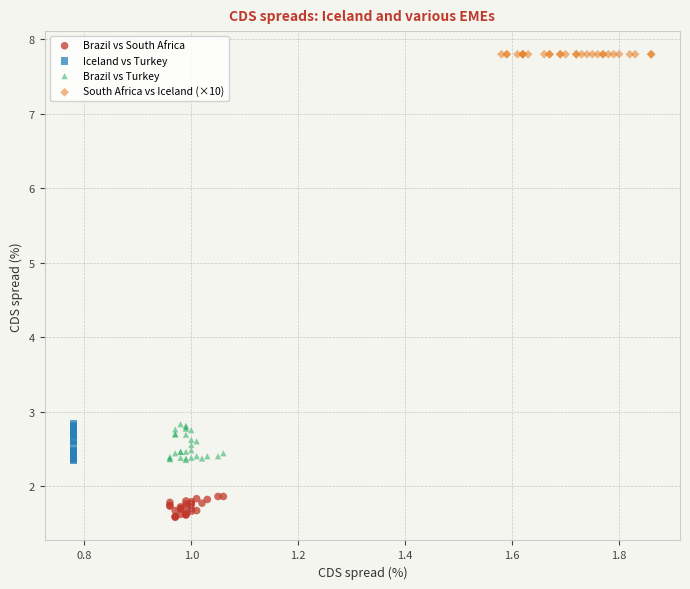

Which series reaches the maximum Y coordinate?

South Africa vs Iceland (×10)